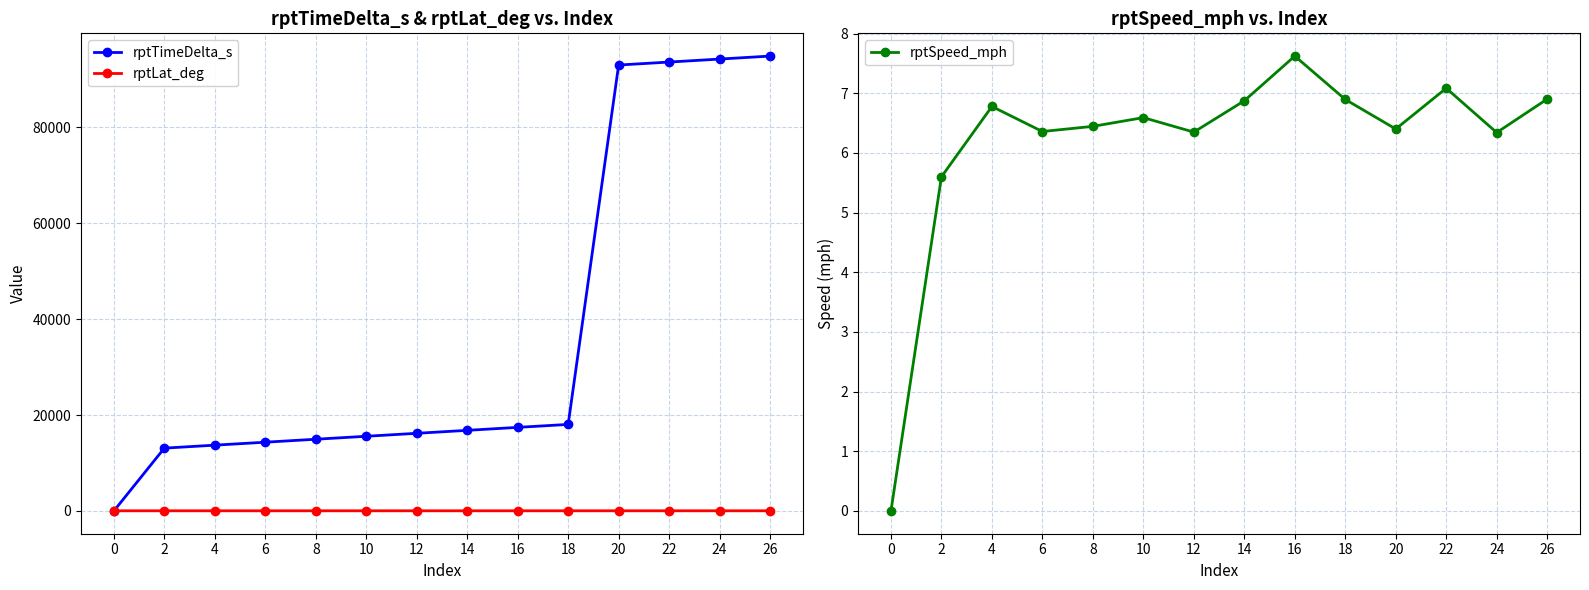

At 6, list the series in order from largest to smallest.

rptTimeDelta_s, rptLat_deg, rptSpeed_mph